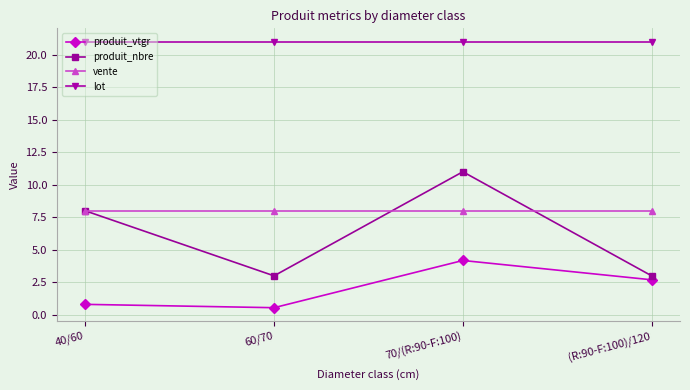

True or false: produit_vtgr has a value of 4.2 at 70/(R:90-F:100).

True